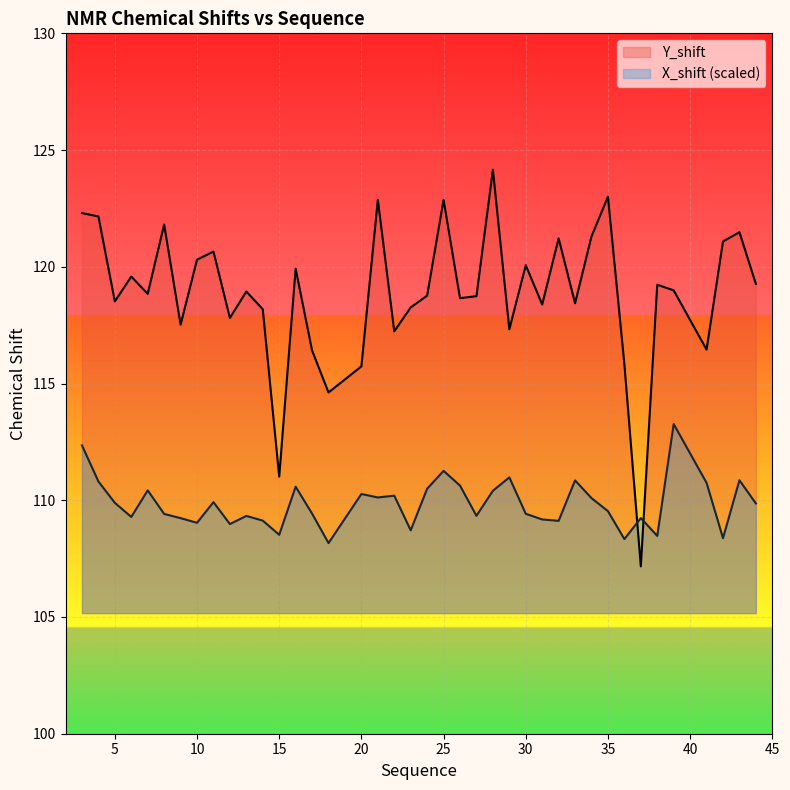

Reading left to right, extract all data points from this chart.

Y_shift: 122.3	122.2	118.5	119.6	118.8	121.8	117.5	120.3	120.7	117.8	118.9	118.2	111.0	119.9	116.4	114.6	115.7	122.9	117.2	118.3	118.8	122.9	118.7	118.7	124.2	117.3	120.1	118.4	121.2	118.4	121.3	123.0	115.8	107.2	119.2	119.0	116.5	121.1	121.5	119.3
X_shift: 112.4	110.8	109.9	109.3	110.4	109.4	109.2	109.0	109.9	109.0	109.3	109.1	108.5	110.6	109.4	108.2	110.3	110.1	110.2	108.7	110.5	111.3	110.6	109.3	110.4	111.0	109.4	109.2	109.1	110.9	110.1	109.5	108.3	109.2	108.5	113.3	110.7	108.4	110.9	109.9